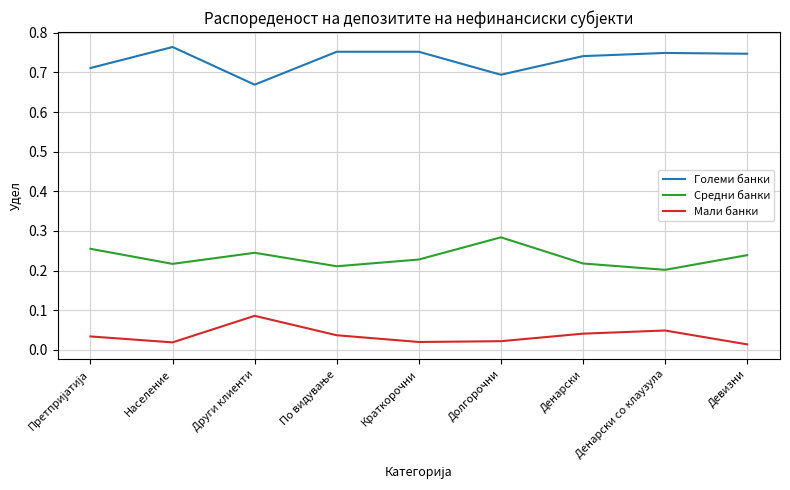

In Мали банки, how many points are lower than both neighbors (excluding endpoints)?

2